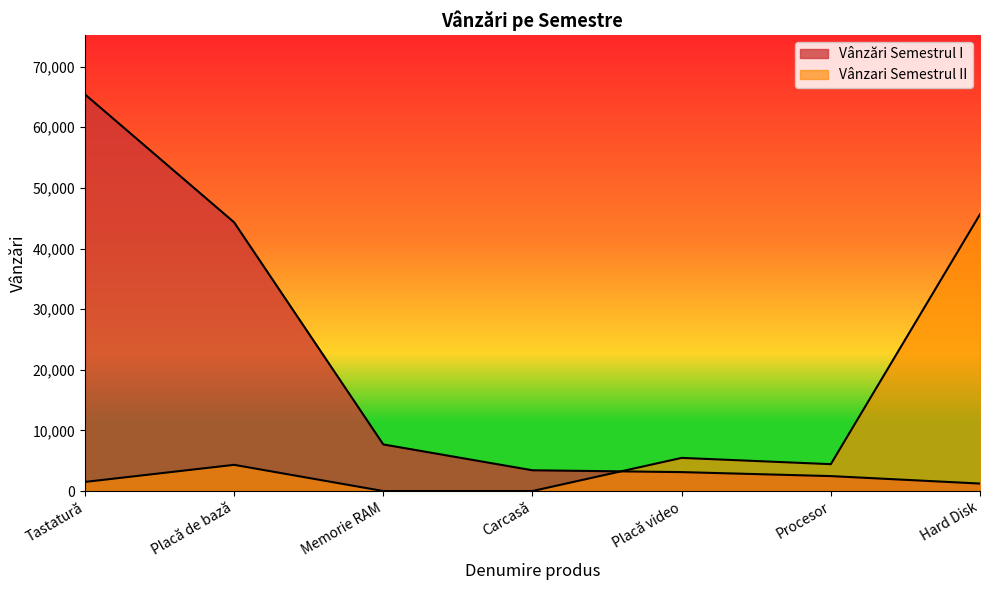

How many values in the Vânzari Semestrul II series are below 4321?

3